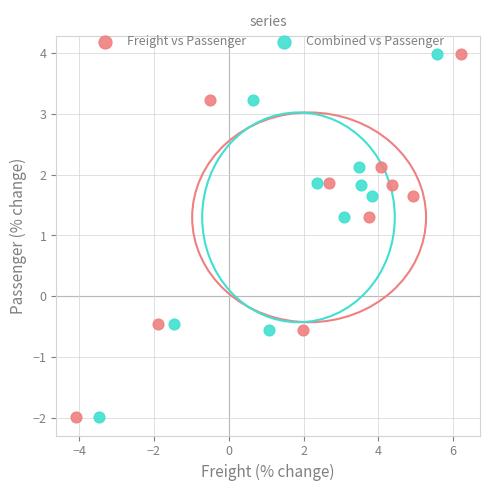

What are all the series names shown in the legend?

Freight vs Passenger, Combined vs Passenger